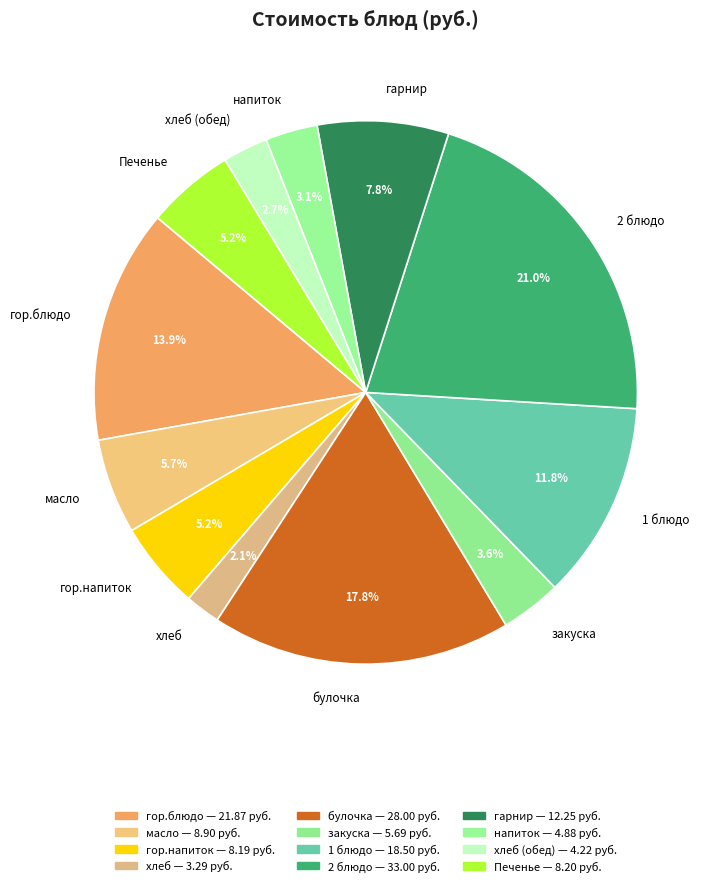

Between закуска and гарнир, which is larger?

гарнир